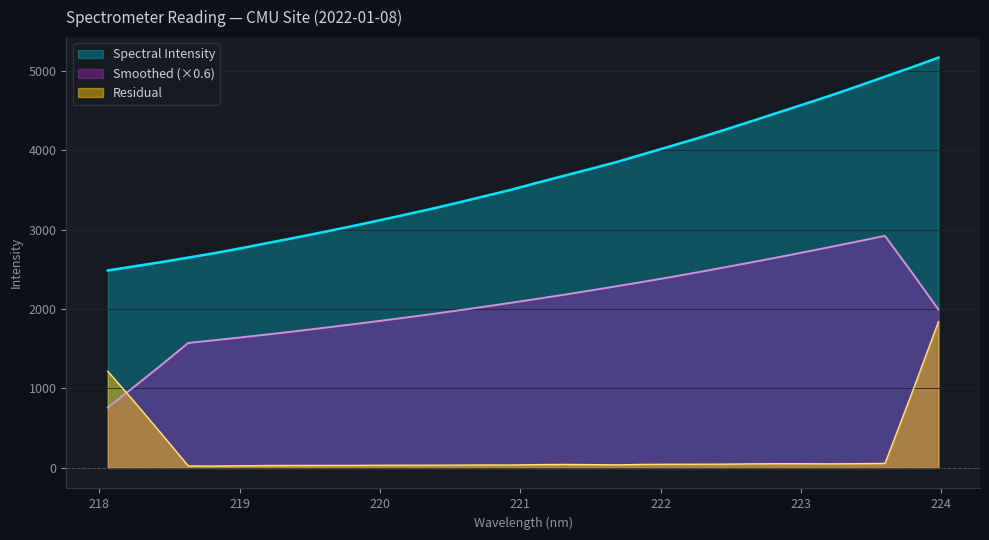

How many data points are above 3587?

16